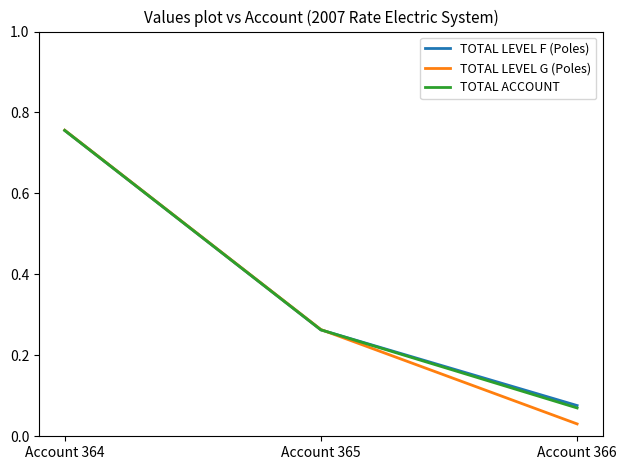

Which series has the largest range (max minus min)?

TOTAL LEVEL G (Poles)